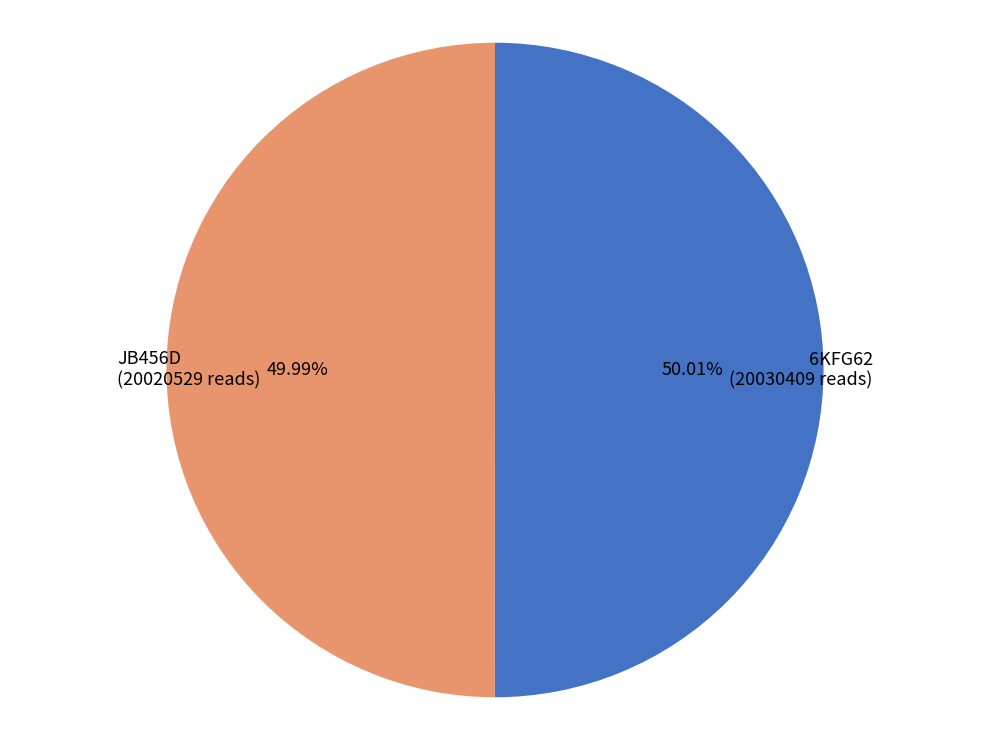

To the nearest percent, what is the average slice percentage?

50%